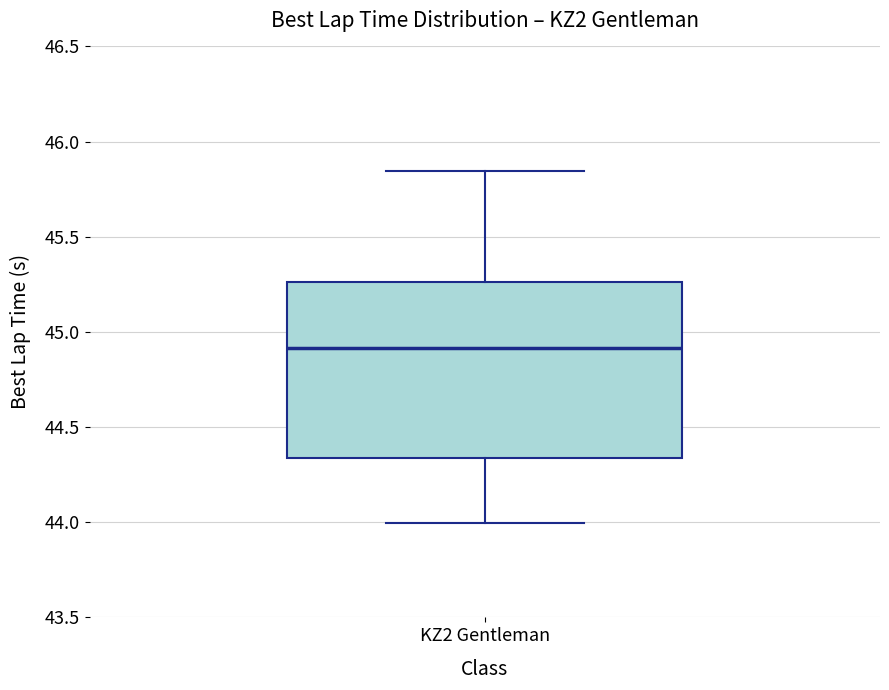

Where is the lower edge of the box for KZ2 Gentleman on the y-axis? The values are not printed on the chart, so give them approximately, as read against the axis.

44.35